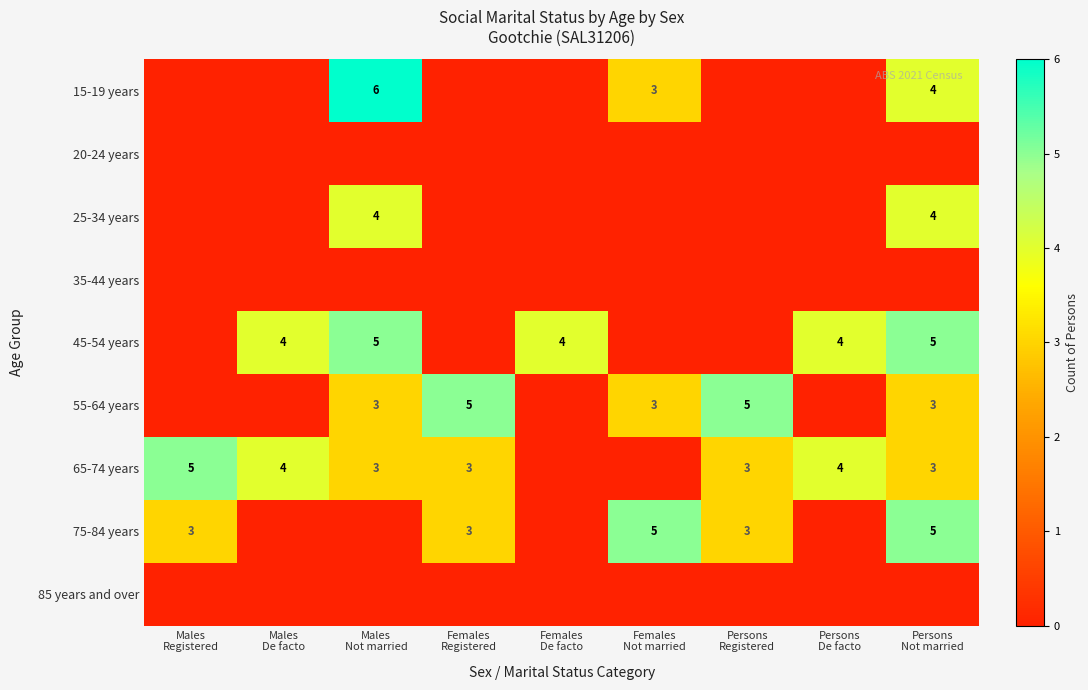

Is it true that 25-34 years equals 2 at Females Not married?

False